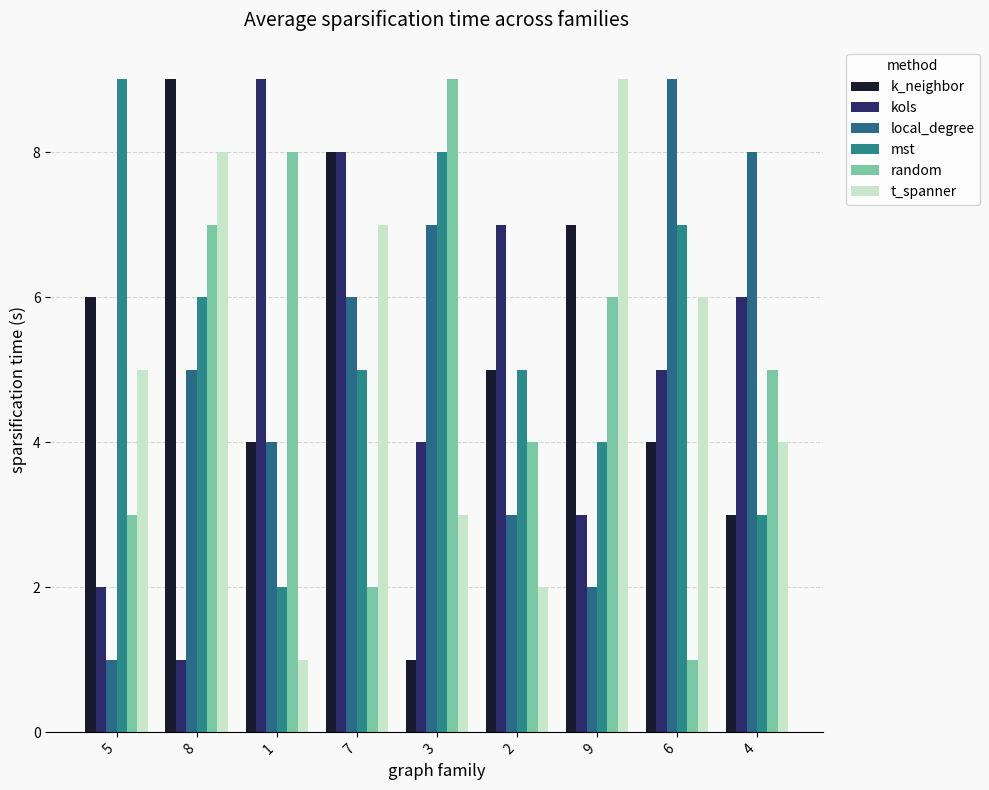

Reading left to right, transcribe all the data shown in this chart.

k_neighbor: 5=6	8=9	1=4	7=8	3=1	2=5	9=7	6=4	4=3
kols: 5=2	8=1	1=9	7=8	3=4	2=7	9=3	6=5	4=6
local_degree: 5=1	8=5	1=4	7=6	3=7	2=3	9=2	6=9	4=8
mst: 5=9	8=6	1=2	7=5	3=8	2=5	9=4	6=7	4=3
random: 5=3	8=7	1=8	7=2	3=9	2=4	9=6	6=1	4=5
t_spanner: 5=5	8=8	1=1	7=7	3=3	2=2	9=9	6=6	4=4